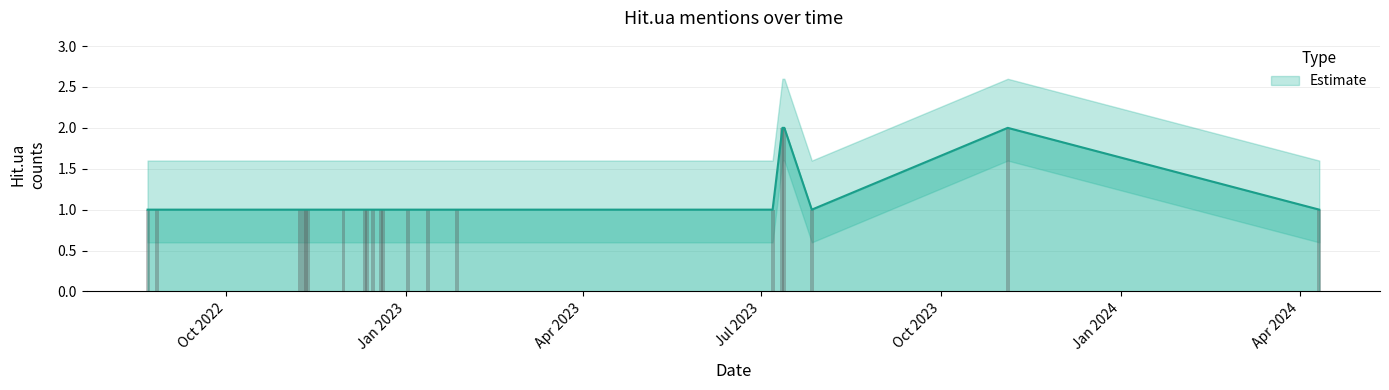

What is the maximum value shown in the chart?

2